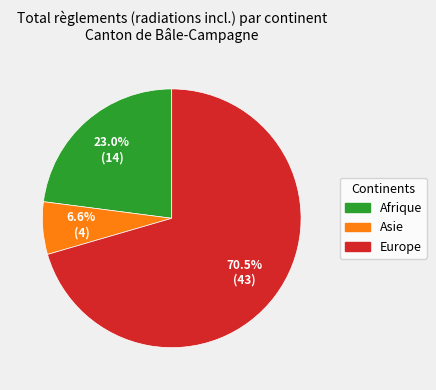

To the nearest percent, what portion does Asie represent?

7%